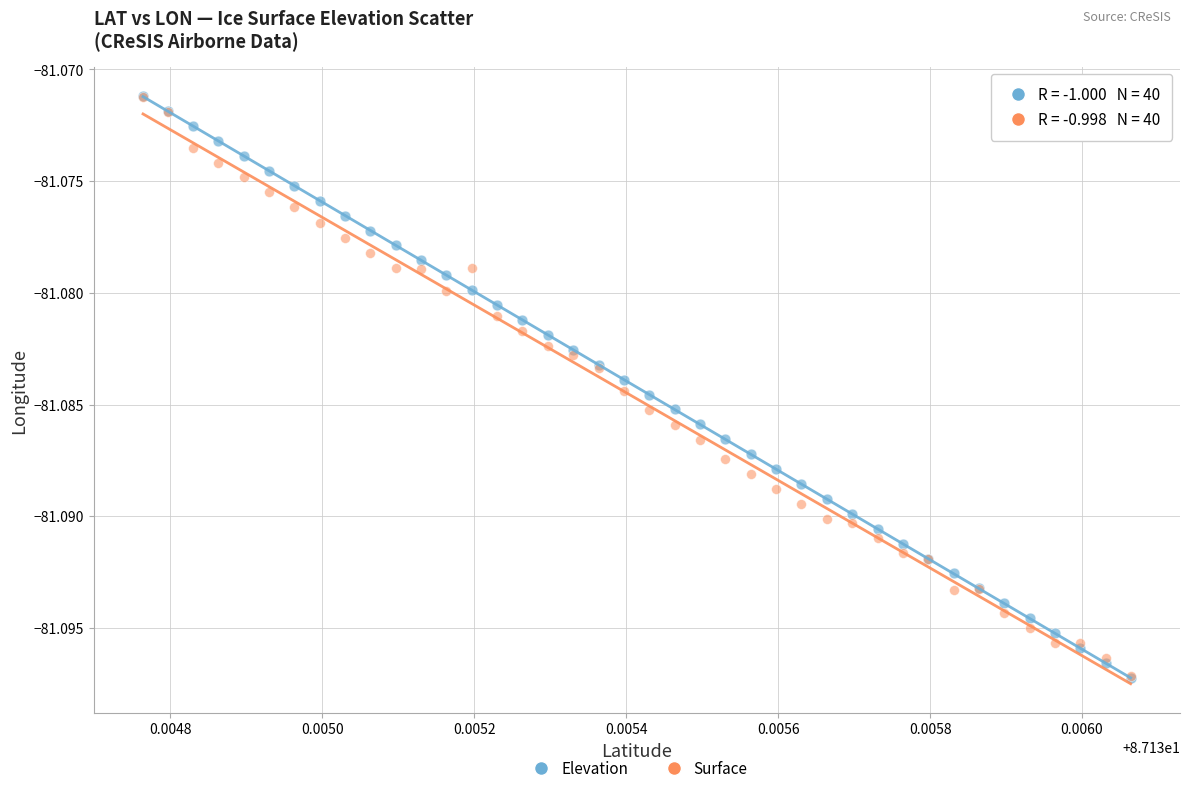

Which series has the widest spread of Y values?

Elevation